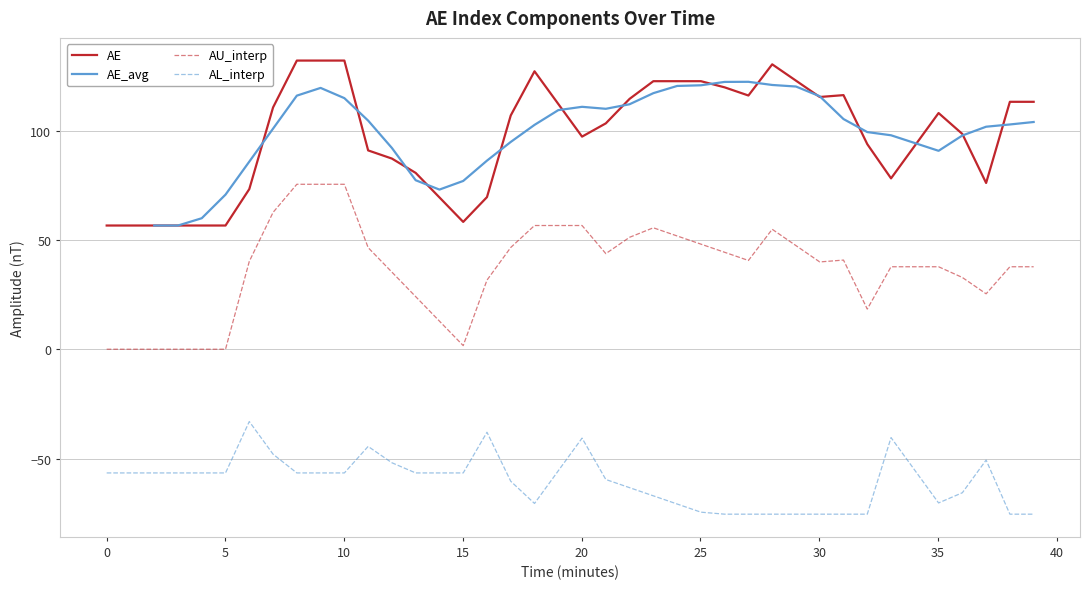

True or false: AU_interp and AL_interp cross at least once.

False